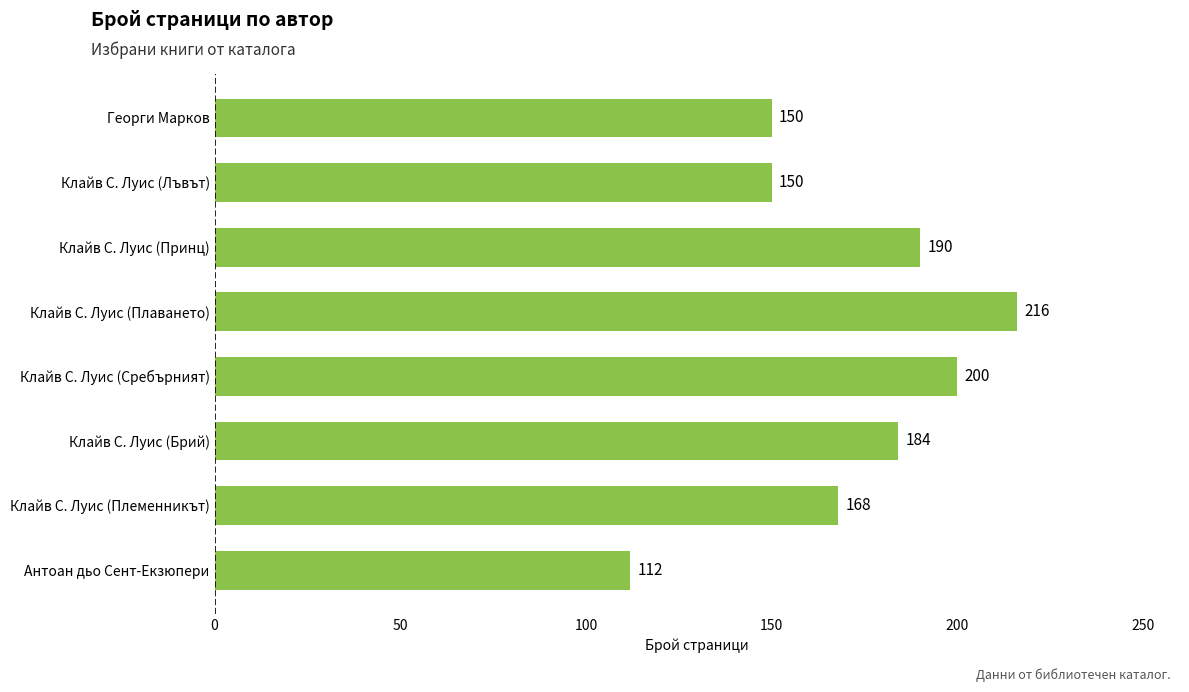

Reading top to bottom, what are all the values shown in this chart?

Георги Марков=150	Клайв С. Луис (Лъвът)=150	Клайв С. Луис (Принц)=190	Клайв С. Луис (Плаването)=216	Клайв С. Луис (Сребърният)=200	Клайв С. Луис (Брий)=184	Клайв С. Луис (Племенникът)=168	Антоан дьо Сент-Екзюпери=112